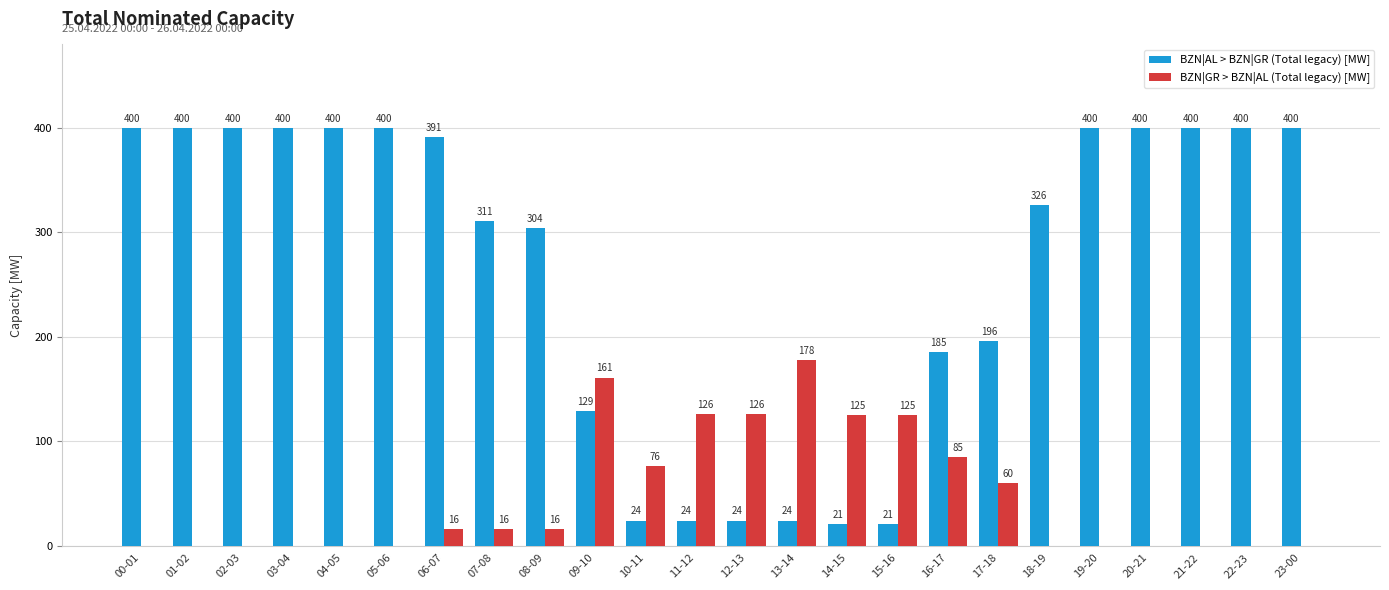

What is the sum of all BZN|GR > BZN|AL (Total legacy) [MW] values?

1110